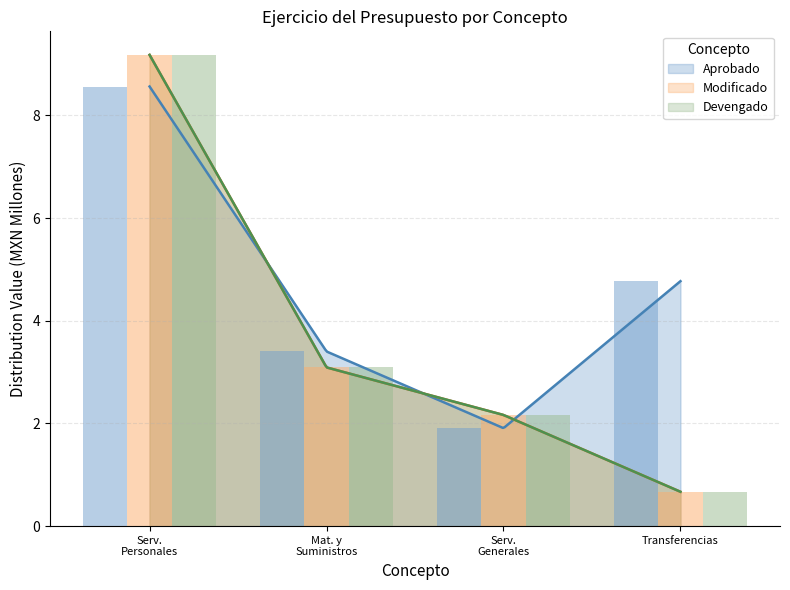

What is the minimum value for Aprobado?

1.9